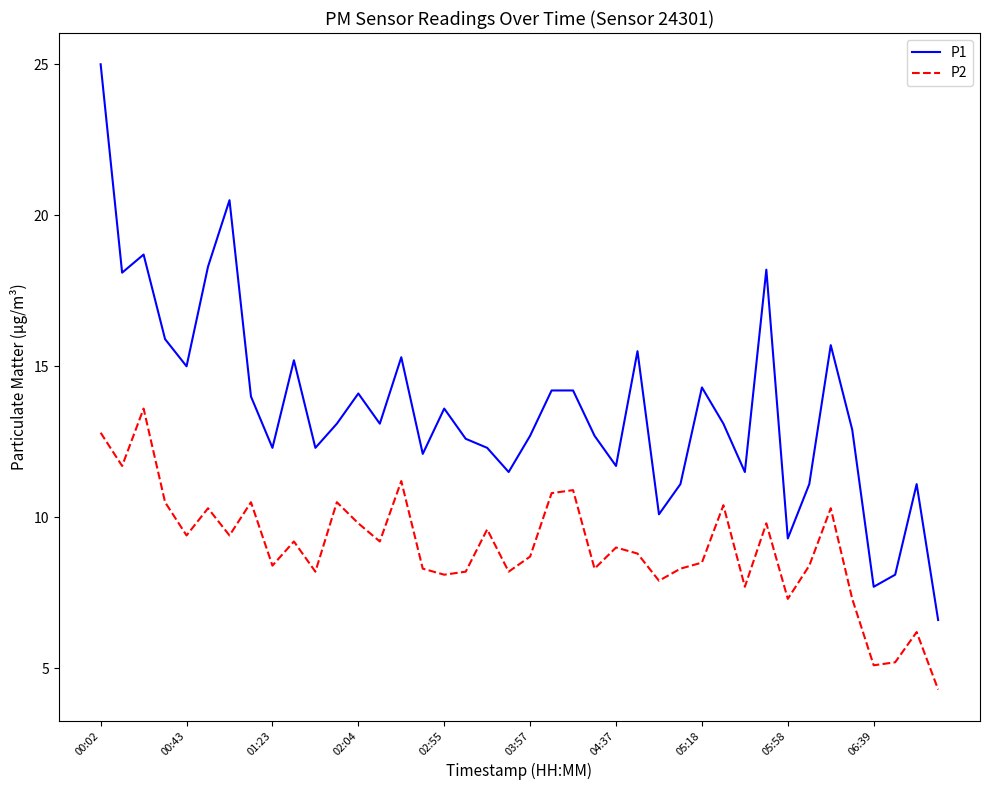

What is the difference between the maximum and minimum values in the P1 series?

18.4